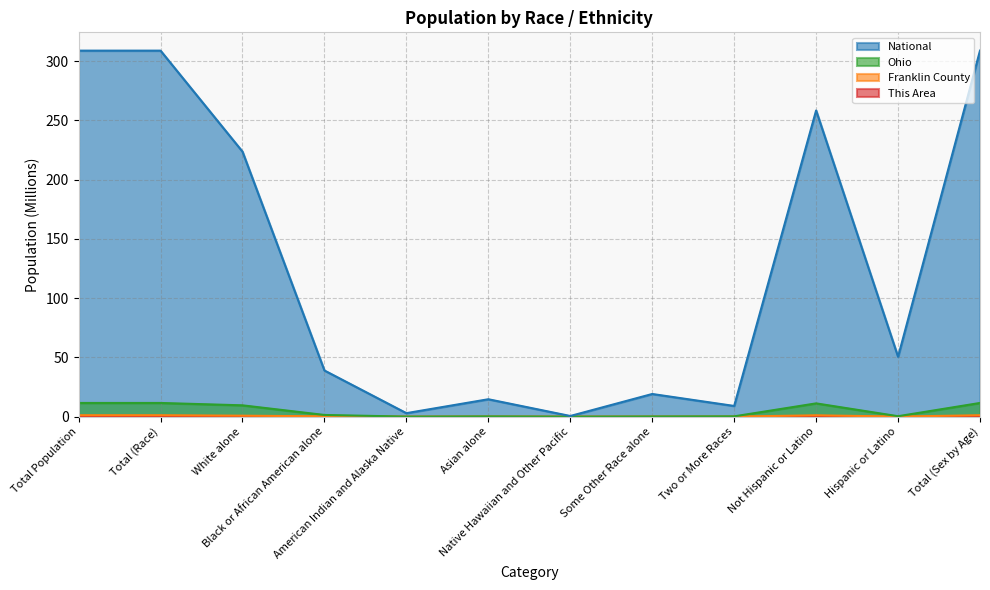

What position from the left is Total (Sex by Age)?

12